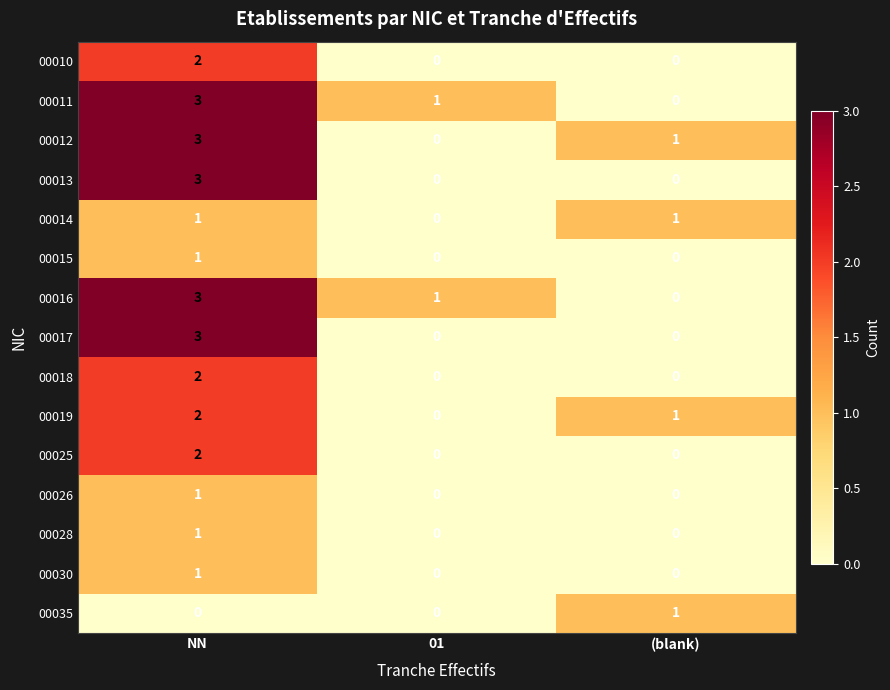

Which label corresponds to the largest value in the chart?

NN